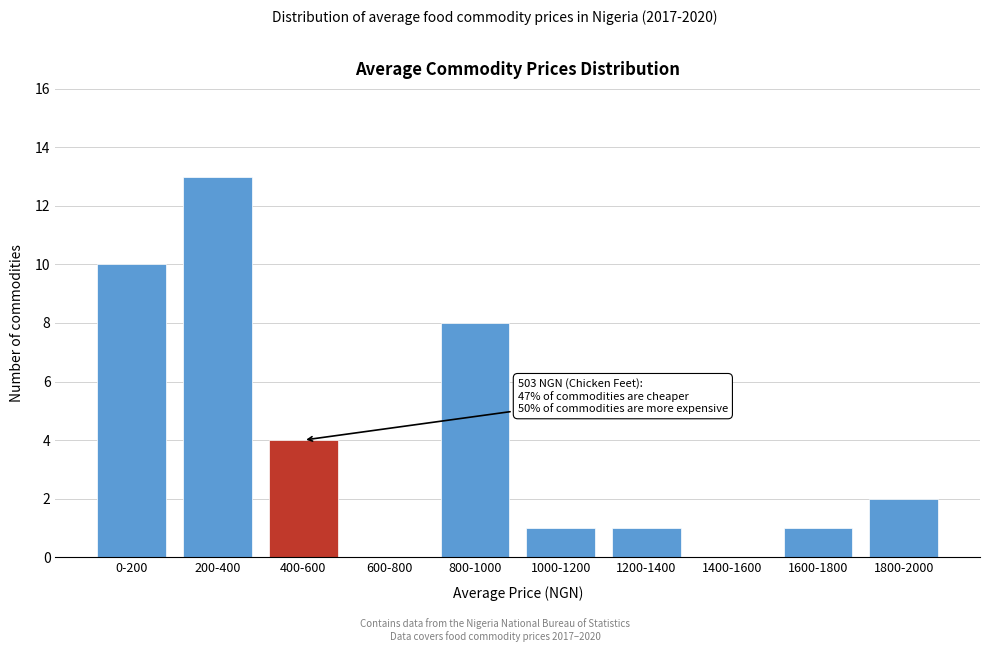

Reading right to left, extract all data points from this chart.

1800-2000=2	1600-1800=1	1400-1600=0	1200-1400=1	1000-1200=1	800-1000=8	600-800=0	400-600=4	200-400=13	0-200=10